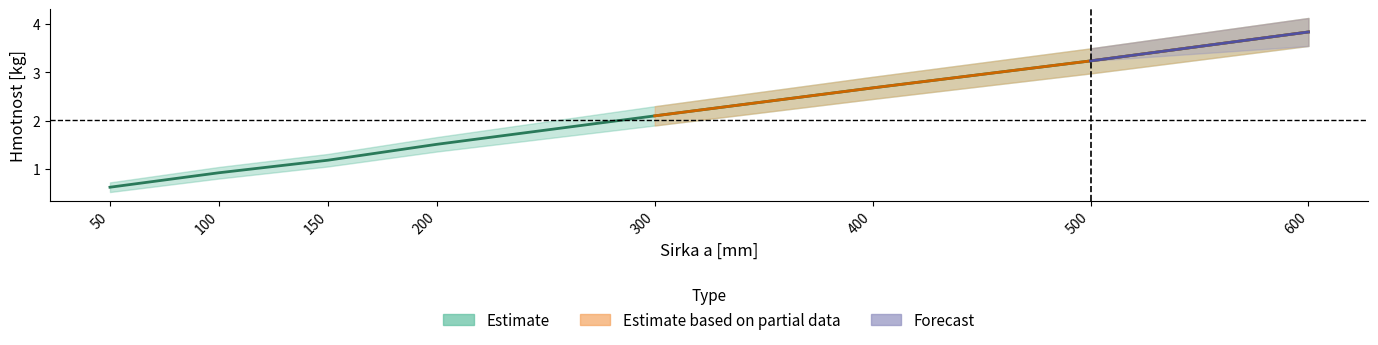

The value at 400 is 1.7. True or false?

False